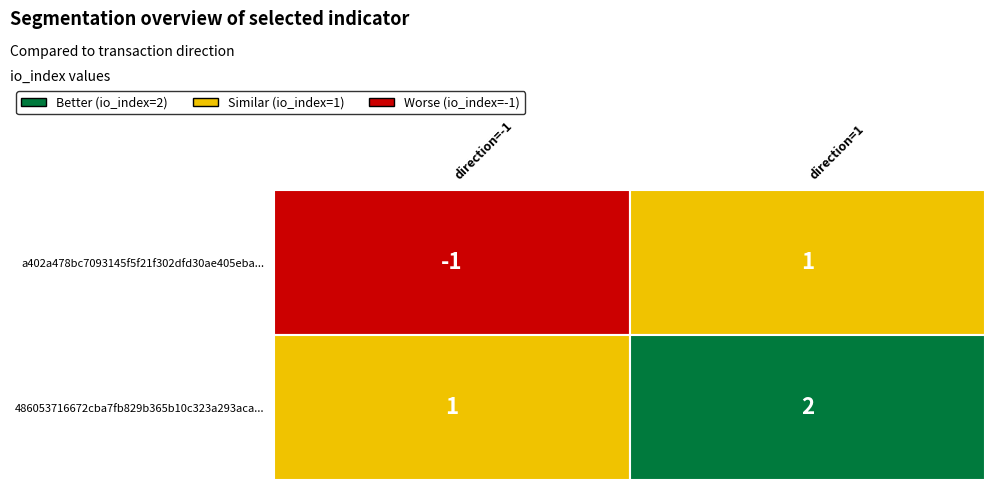

How many values in the 486053716672cba7fb829b365b10c323a293aca series are below 2?

1